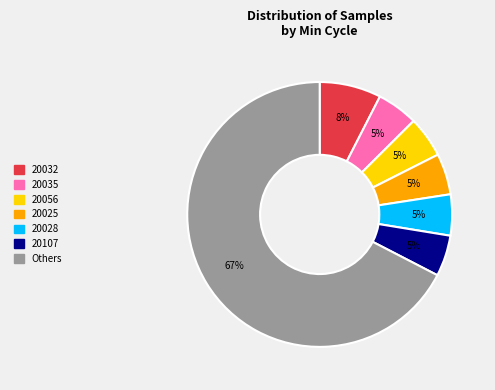

How many slices are in this pie chart?

7